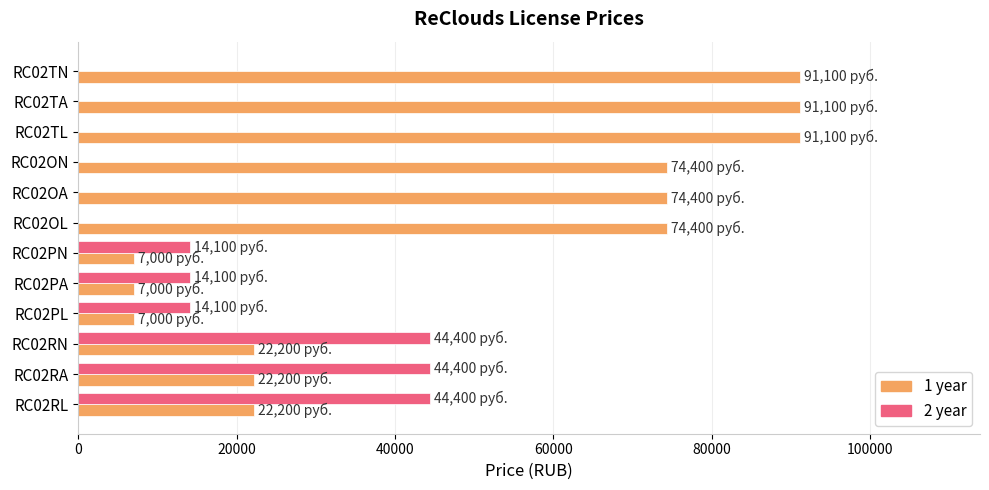

What is the average value of the 1 year series?

48675